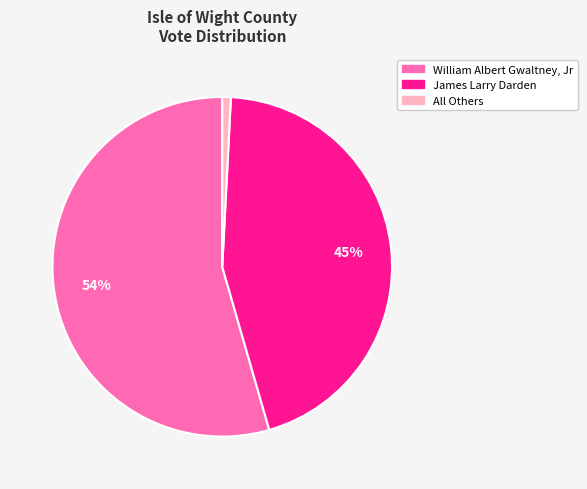

Is there a majority slice in this chart?

Yes